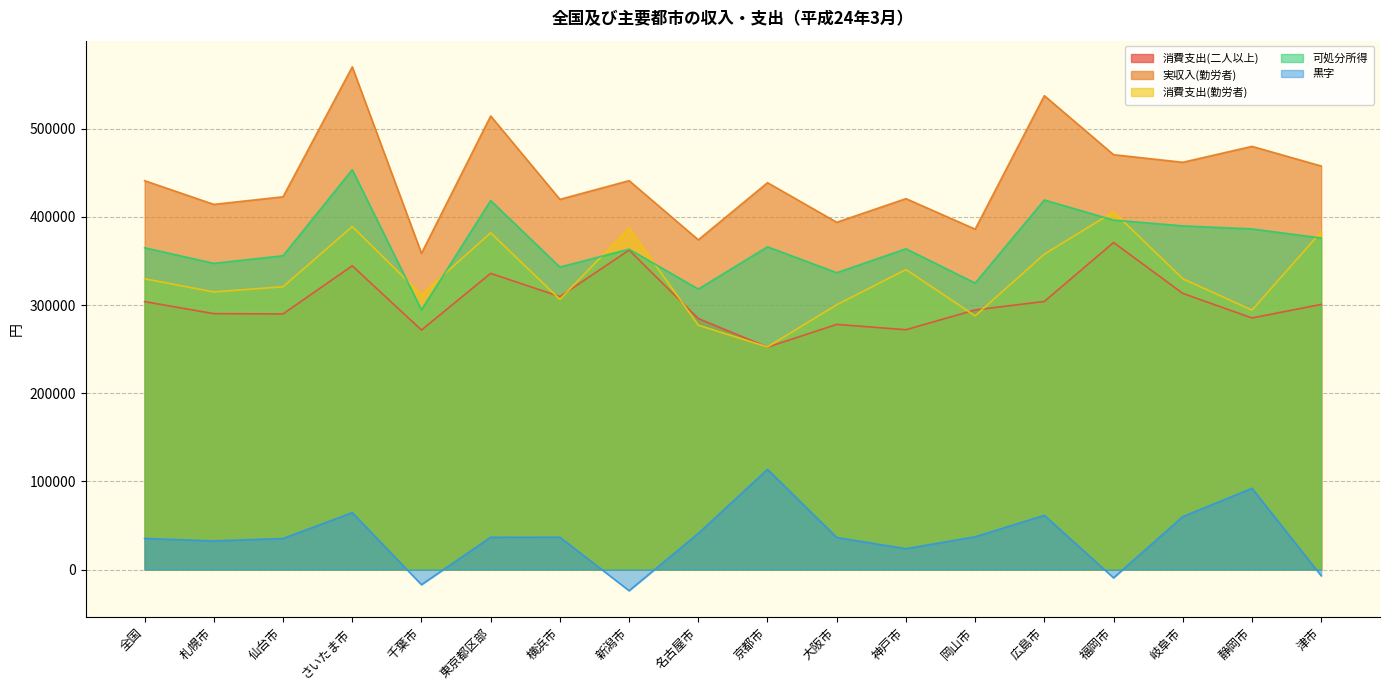

Which category has the highest value across all series?

さいたま市